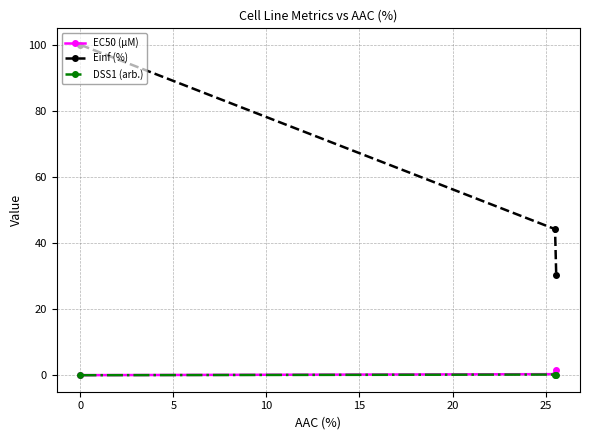

Which series has the largest range (max minus min)?

Einf (%)